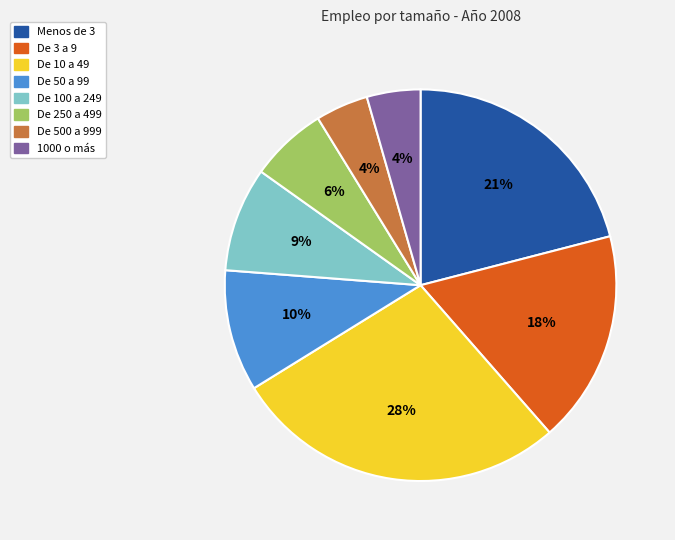

How many slices are in this pie chart?

8